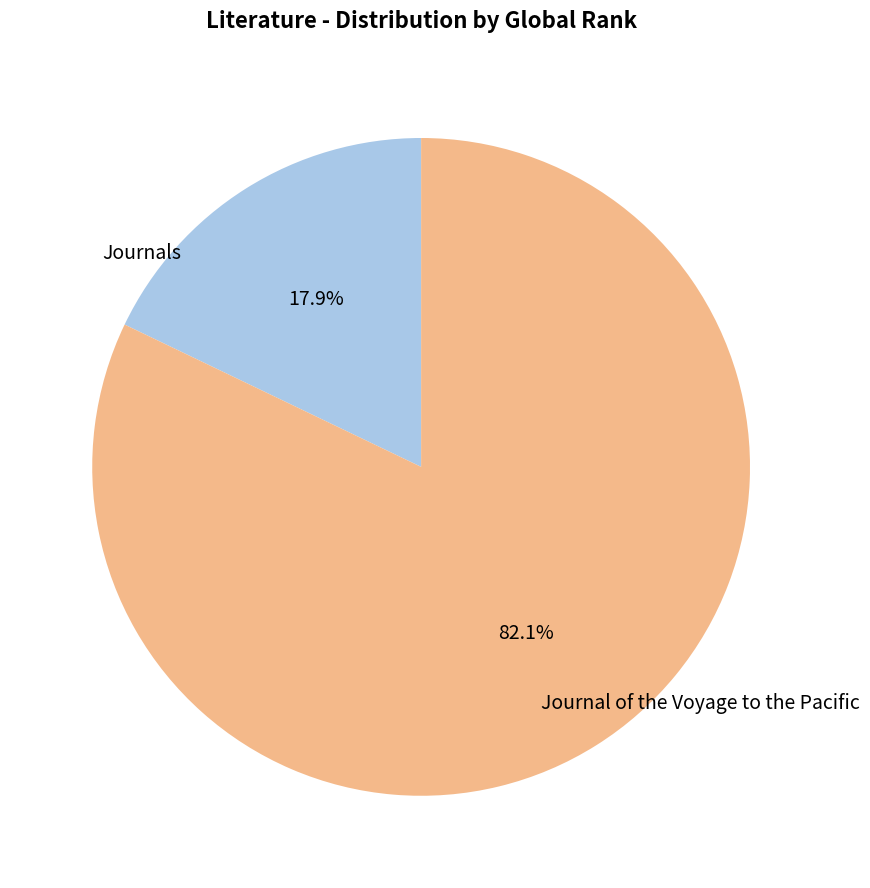

Count the number of slices in the pie.

2